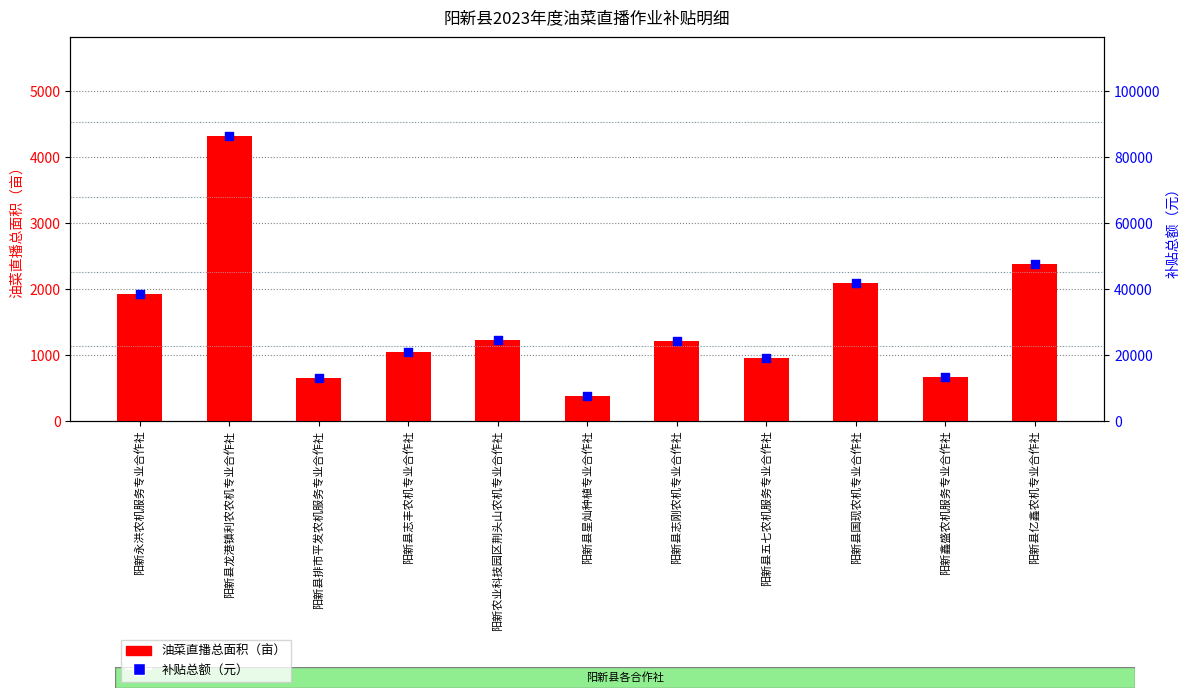

What are all the series names shown in the legend?

油菜直播总面积（亩）, 补贴总额（元）